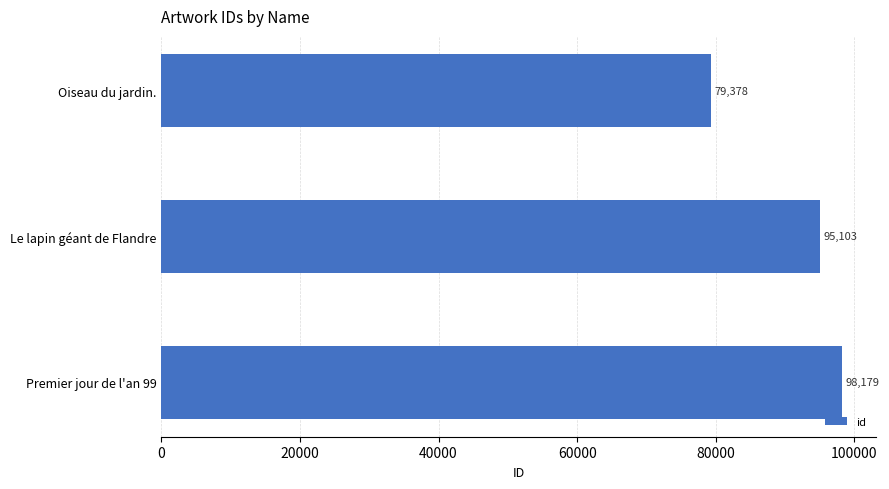

Approximately how many times larger is the value at Oiseau du jardin. compared to Premier jour de l'an 99?

0.8